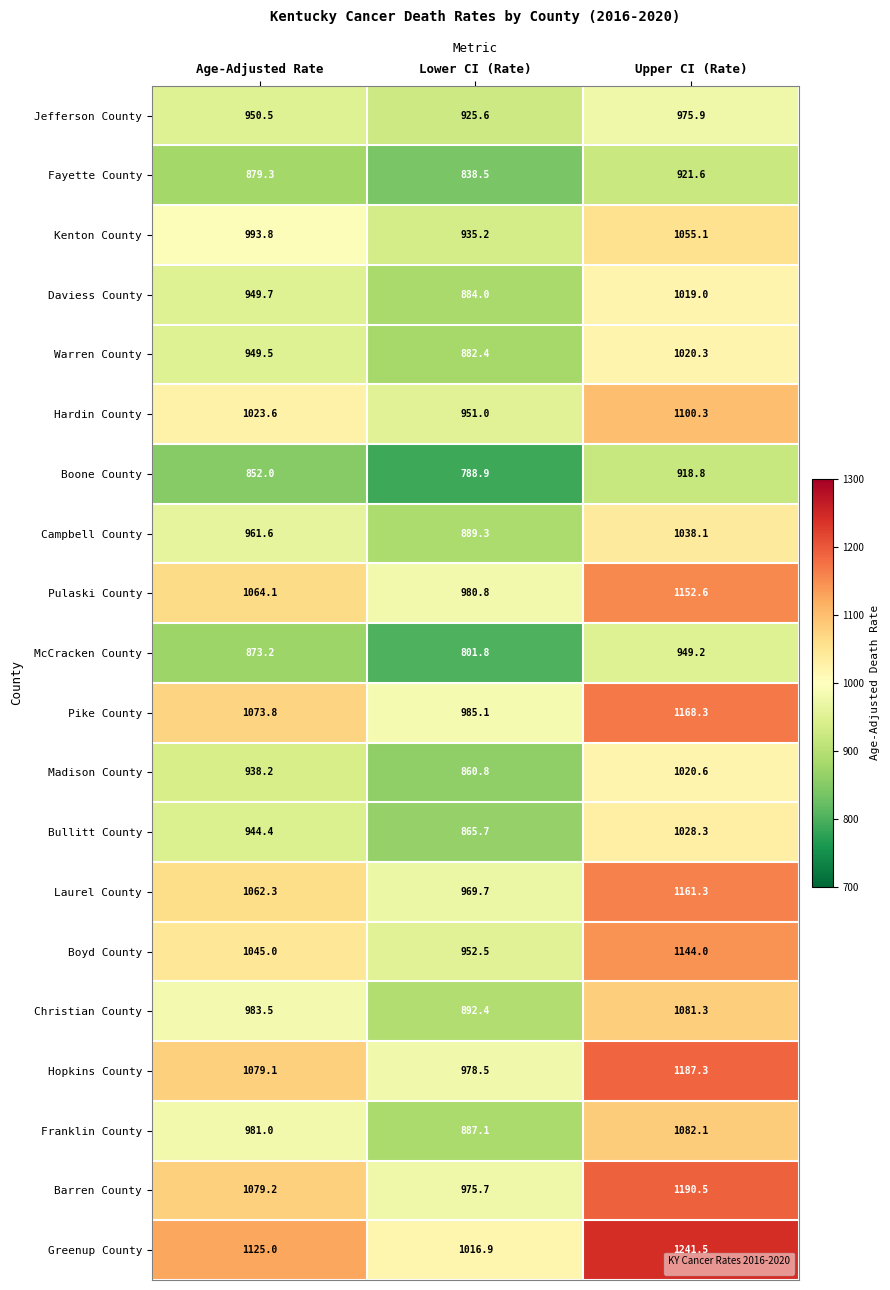

What is the difference between the maximum and minimum values in the Warren County series?

137.9